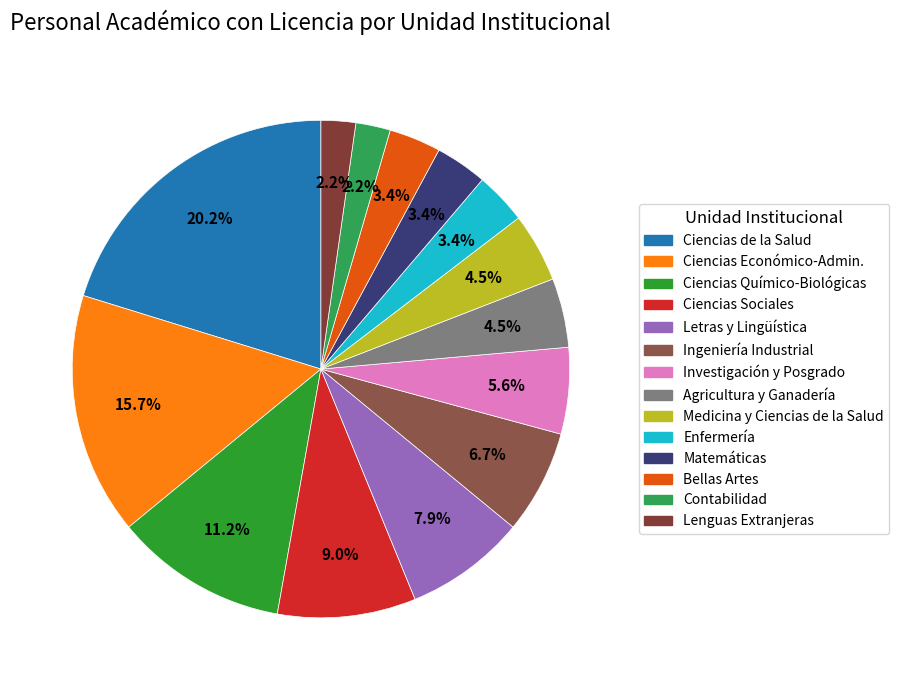

Which category has the biggest portion of the pie?

Ciencias de la Salud